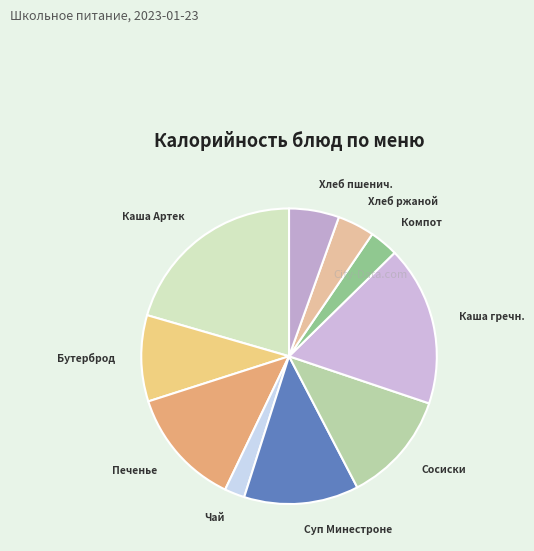

Count the number of slices in the pie.

10